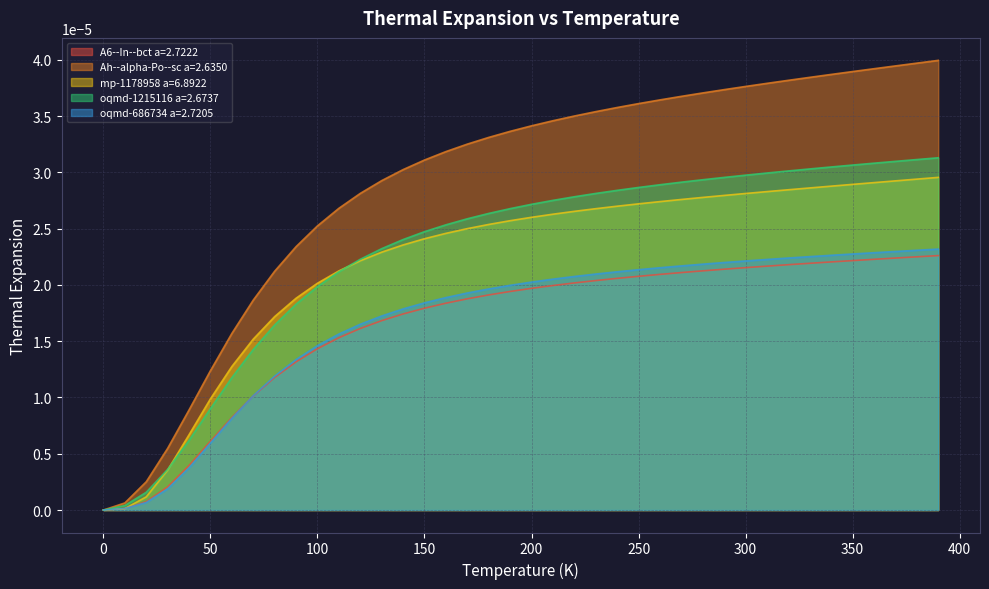

What position from the right is 370.0?

3